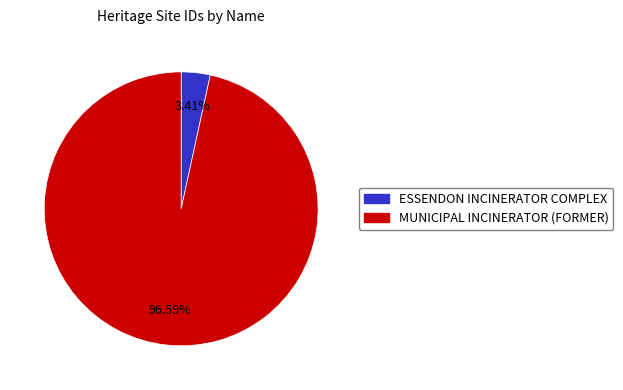

The MUNICIPAL INCINERATOR (FORMER) slice represents 97% of the pie. True or false?

True